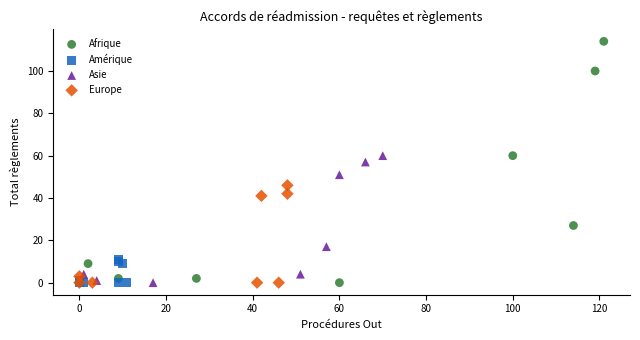

Which series has the widest spread of Y values?

Afrique